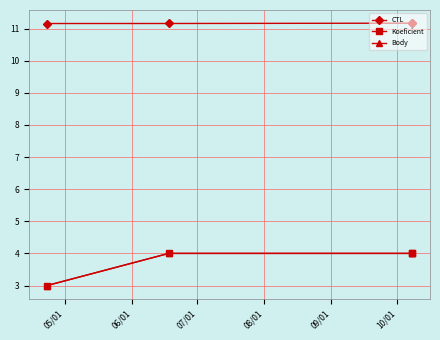

Which category has the highest value in the Body series?

06/01